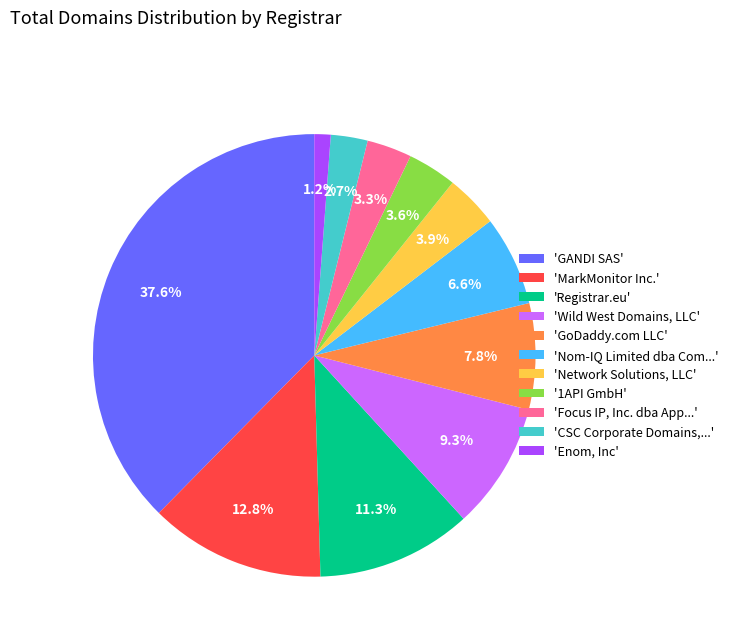

How many segments does this pie chart have?

11